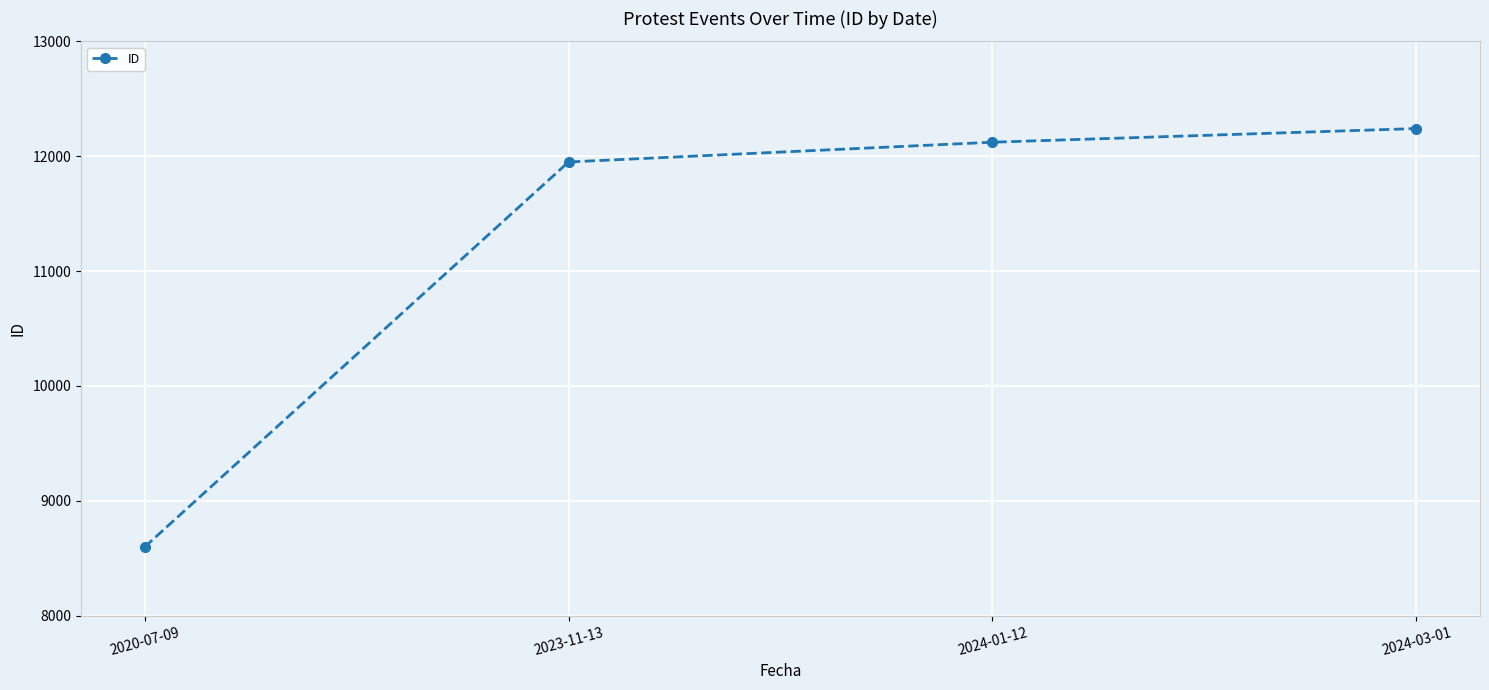

The value at 2023-11-13 is 4330. True or false?

False